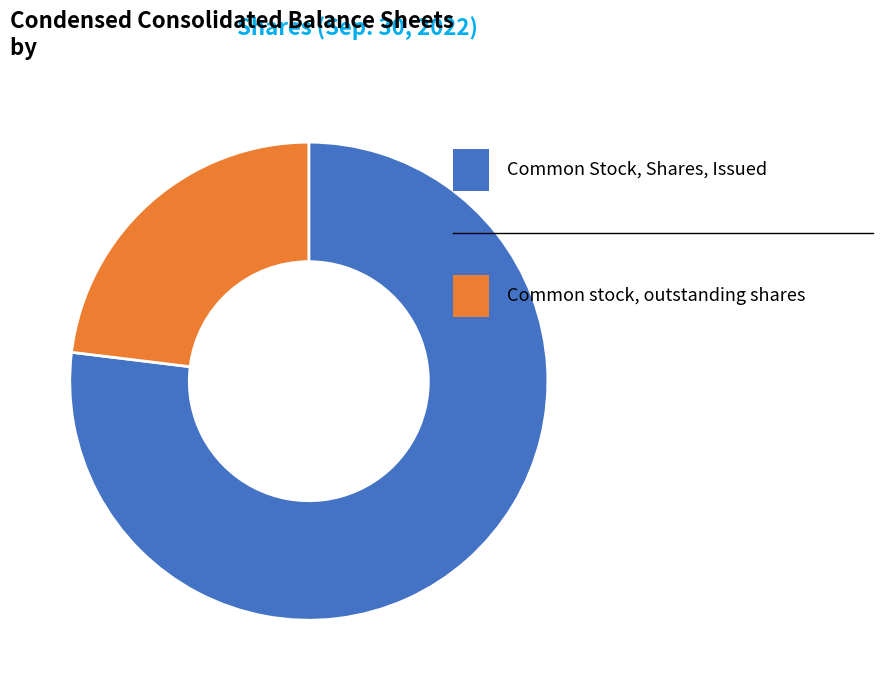

Is there a majority slice in this chart?

Yes